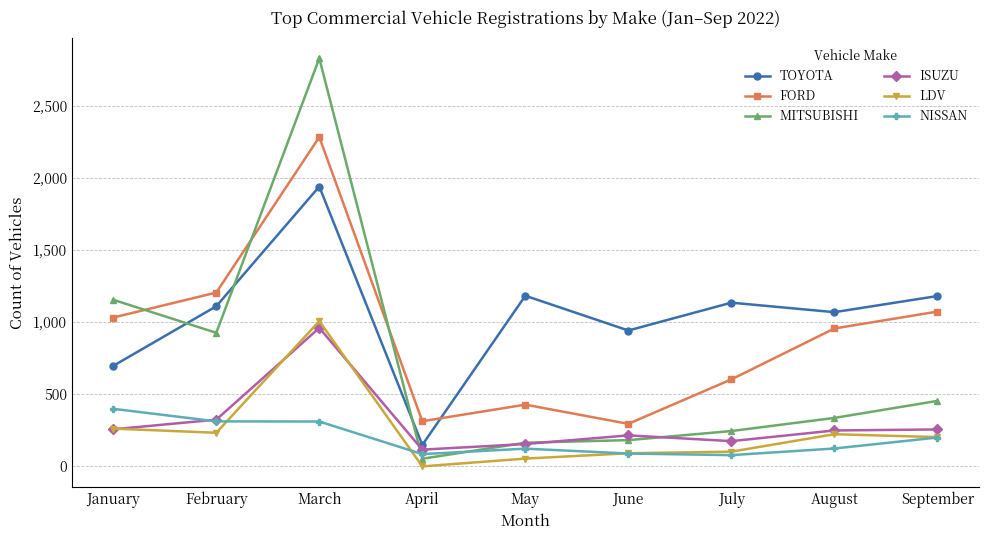

What are all the series names shown in the legend?

TOYOTA, FORD, MITSUBISHI, ISUZU, LDV, NISSAN